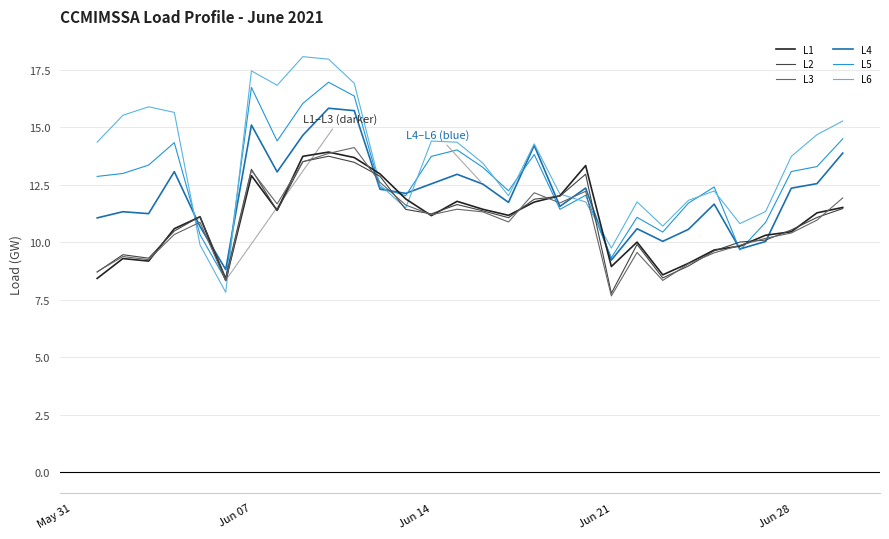

What is the minimum value for L3?

7.7